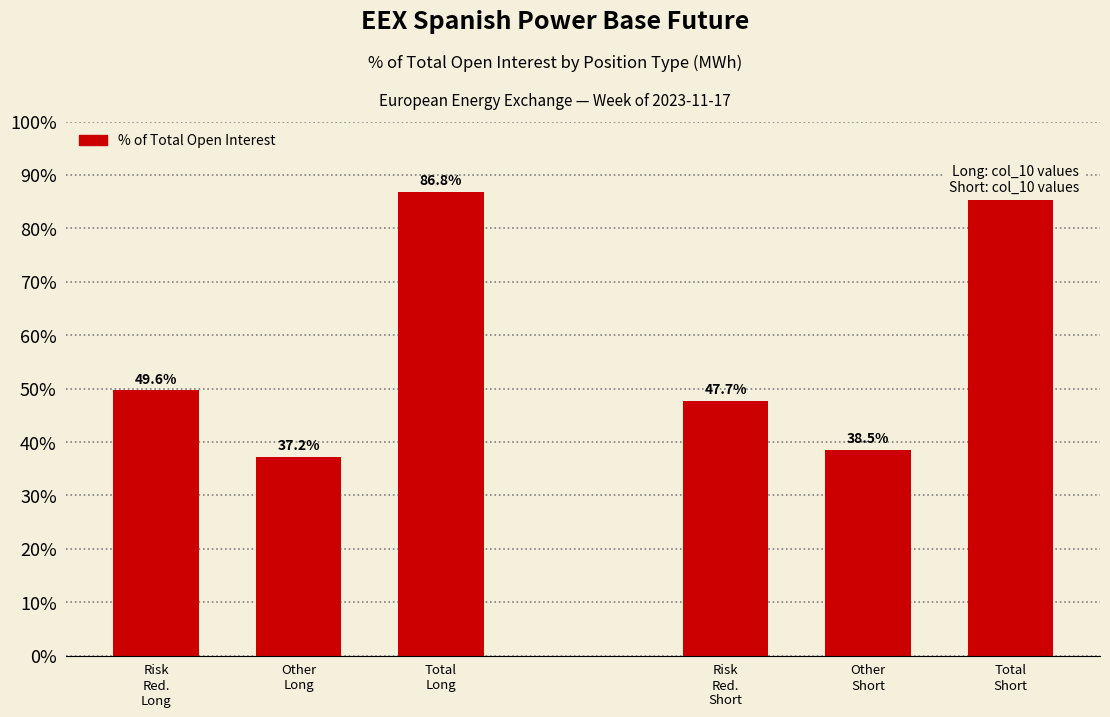

What is the difference between the second highest and minimum values?

49.0